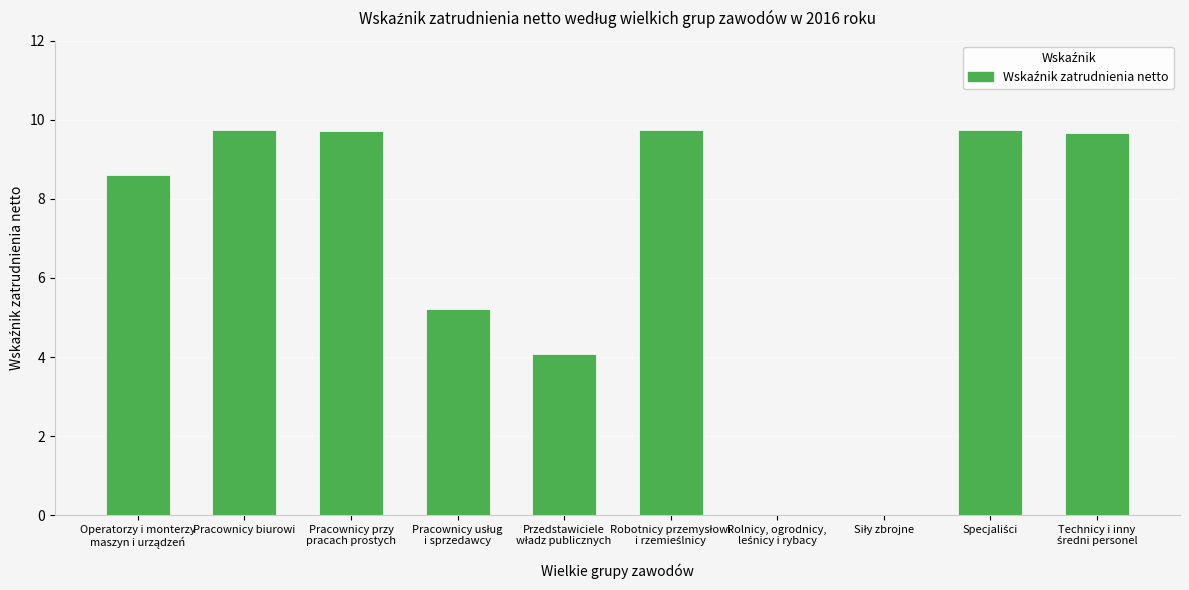

Where does the data first go above 9?

Pracownicy biurowi